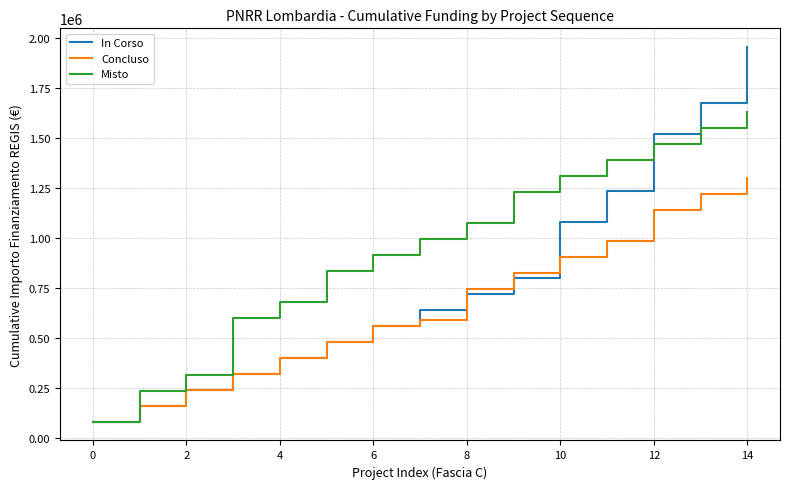

True or false: In Corso has more than 2 interior local peaks.

False